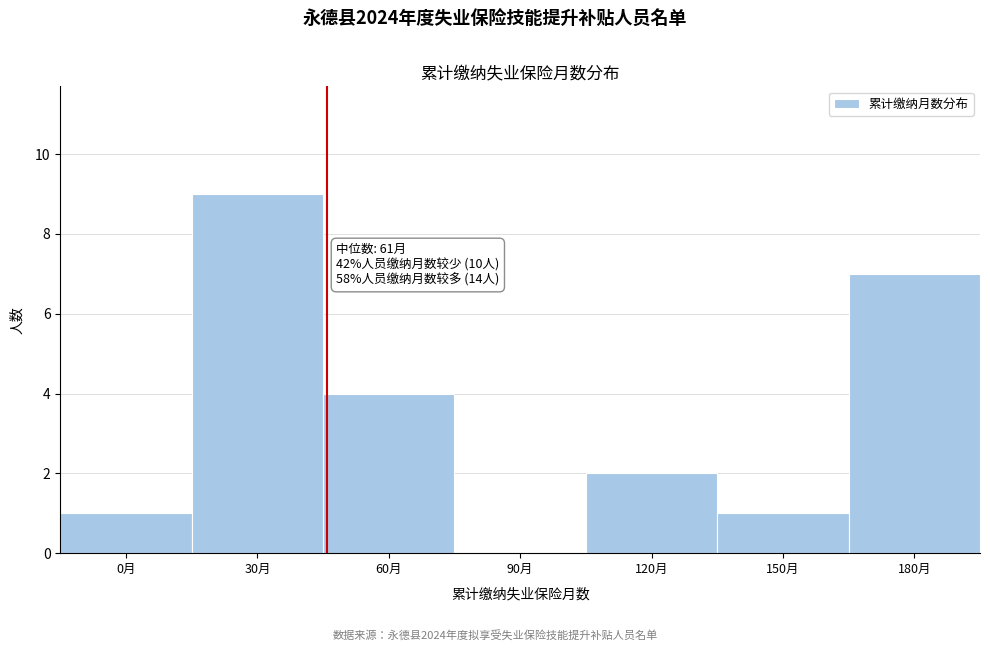

Reading left to right, what are all the values shown in this chart?

0月=1	30月=9	60月=4	90月=0	120月=2	150月=1	180月=7